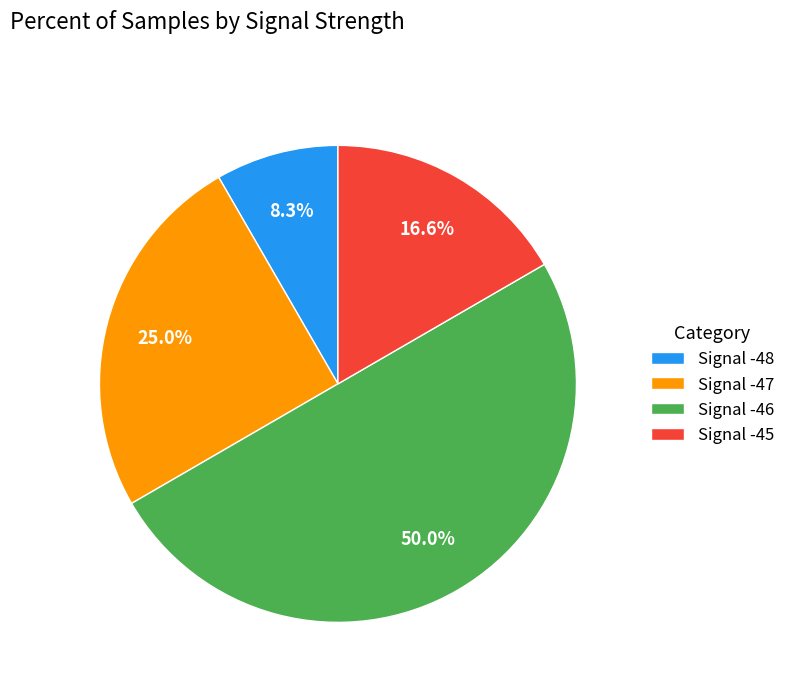

What is the ratio of the value at Signal -48 to the value at Signal -47?

0.3